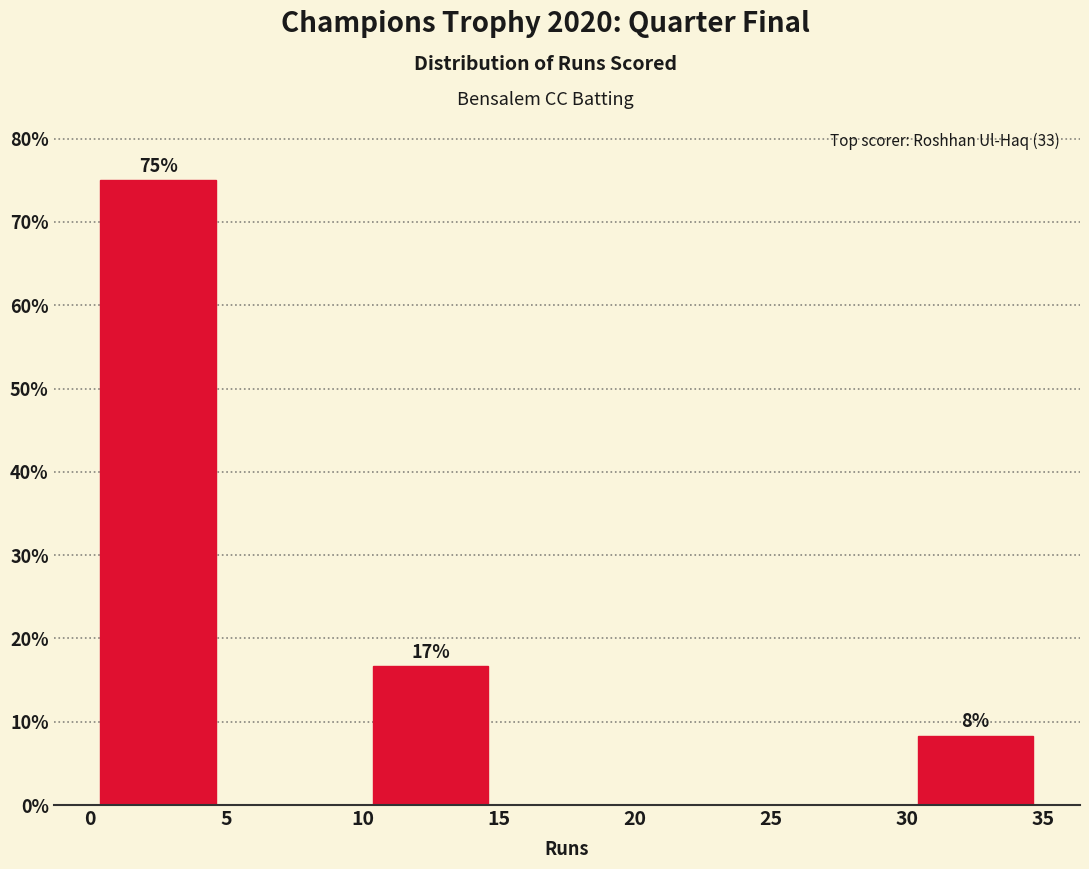

Which range on the x-axis has the tallest bar?

0 to 5